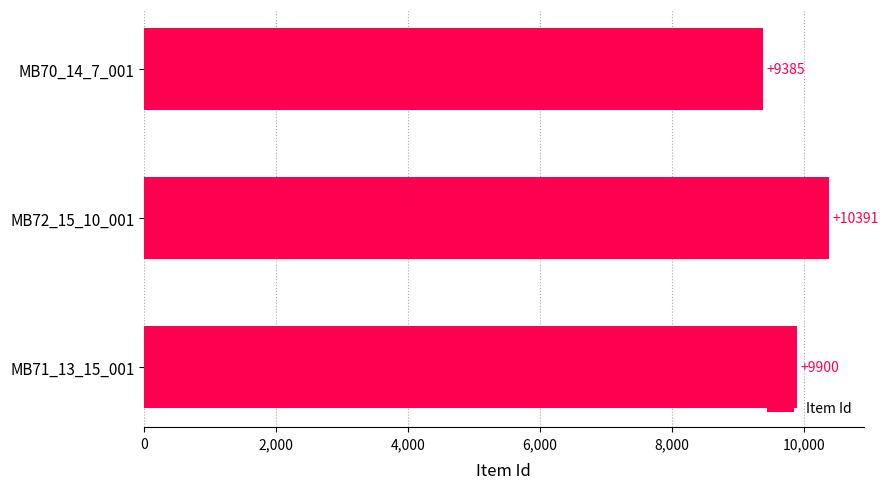

What is the difference between the maximum and minimum values?

1006